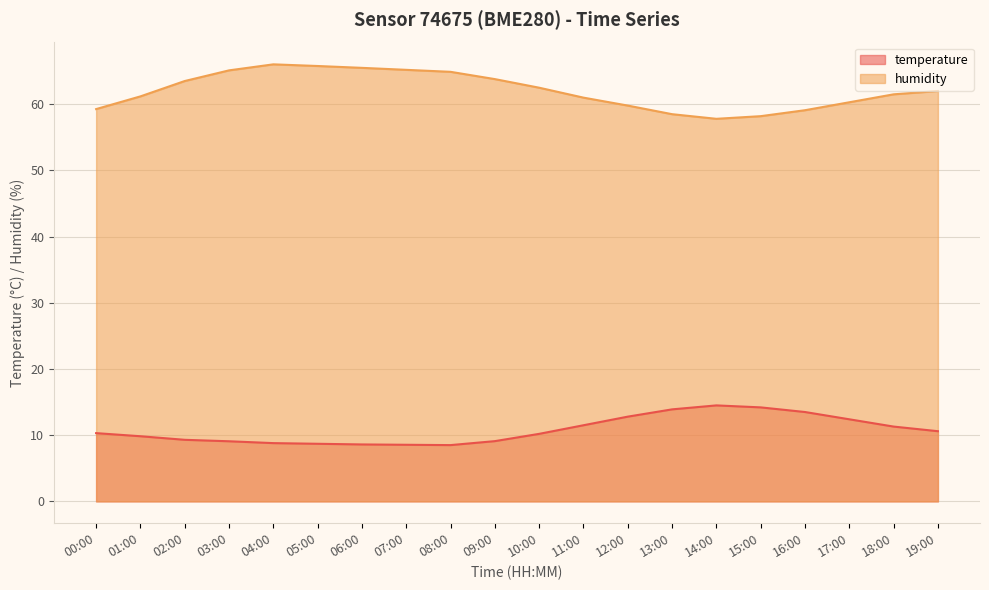

What is the difference between the temperature values at 14:00 and 08:00?

6.0